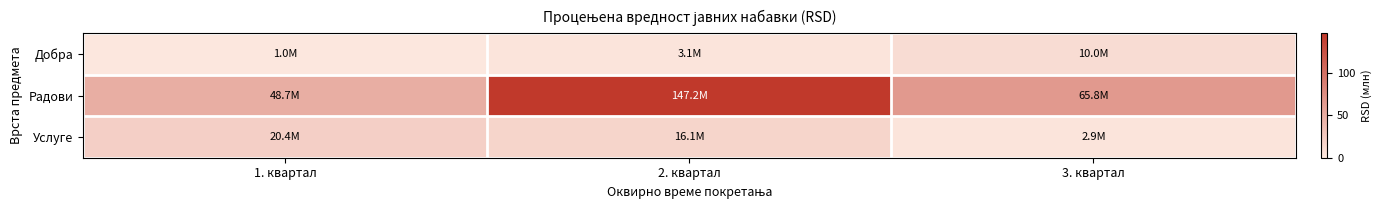

What is the minimum value shown in the chart?

1.0